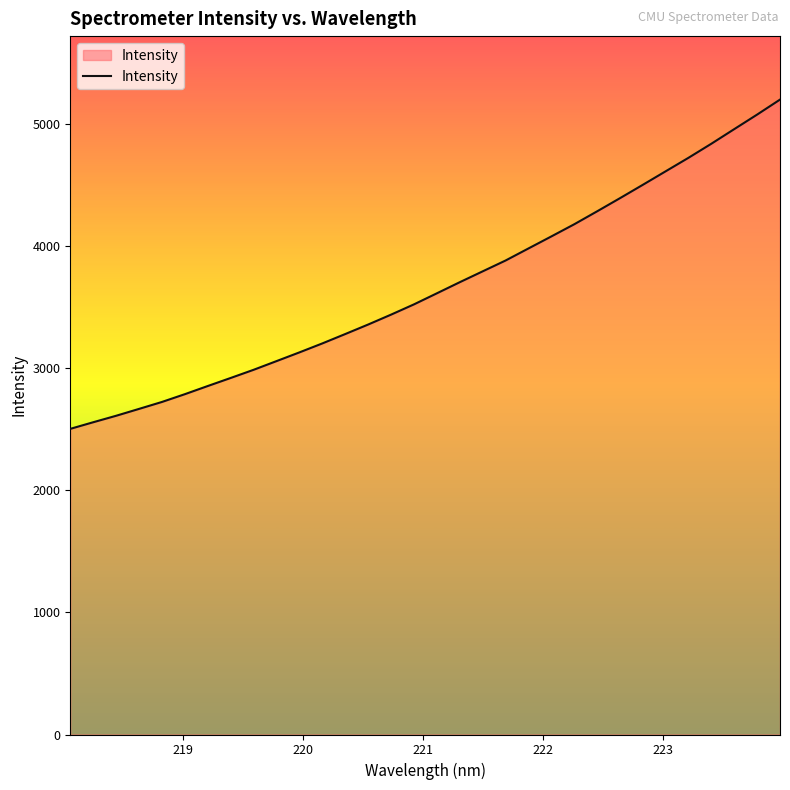

What is the difference between the maximum and minimum values?

2694.9